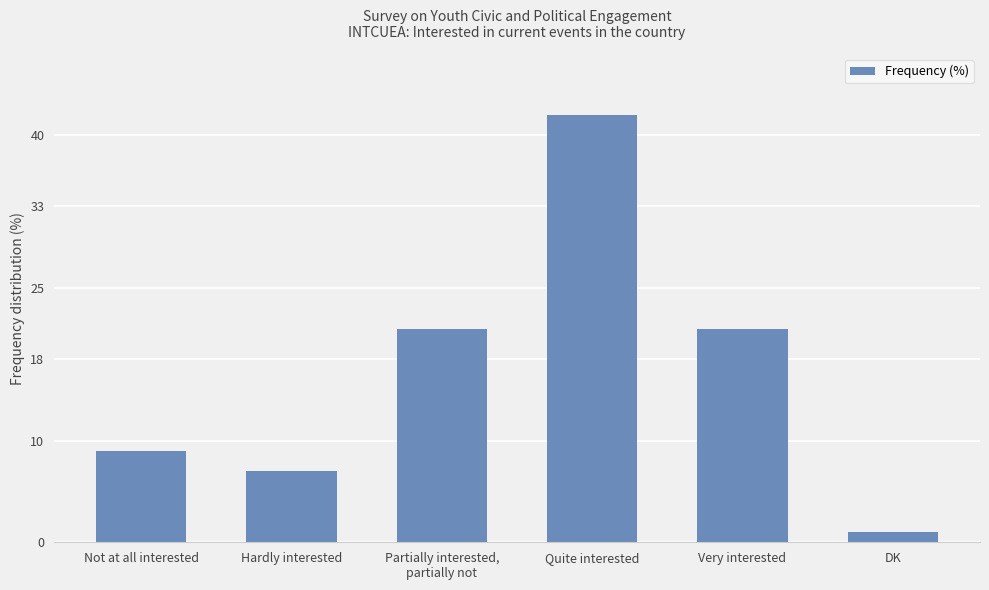

What is the difference between the second highest and minimum values?

20